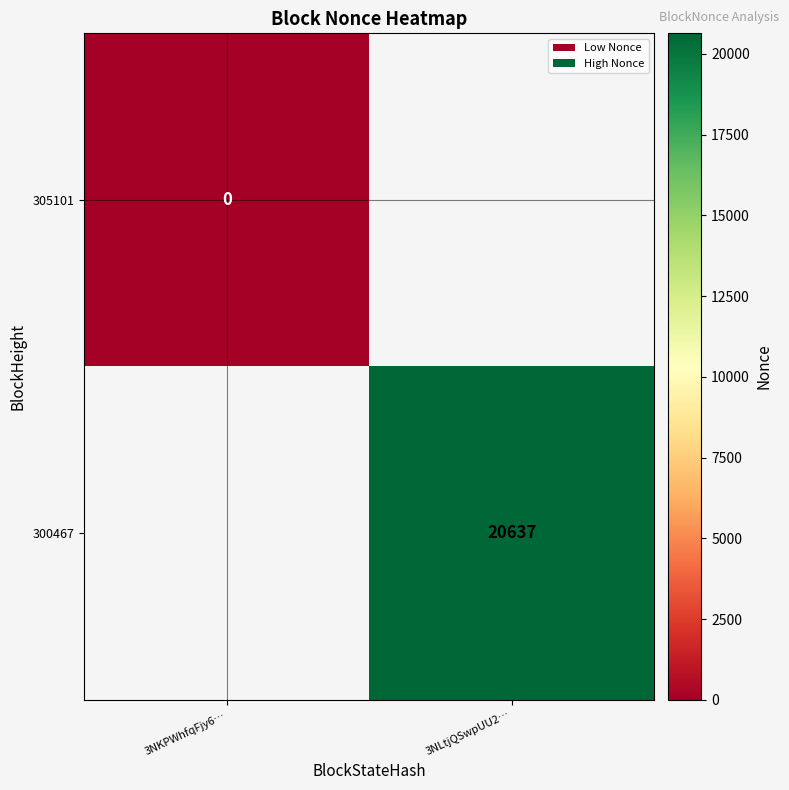

Is the value of 305101 at 3NKPWhfqFjy6… greater than the value of 300467 at 3NLtjQSwpUU2…?

No